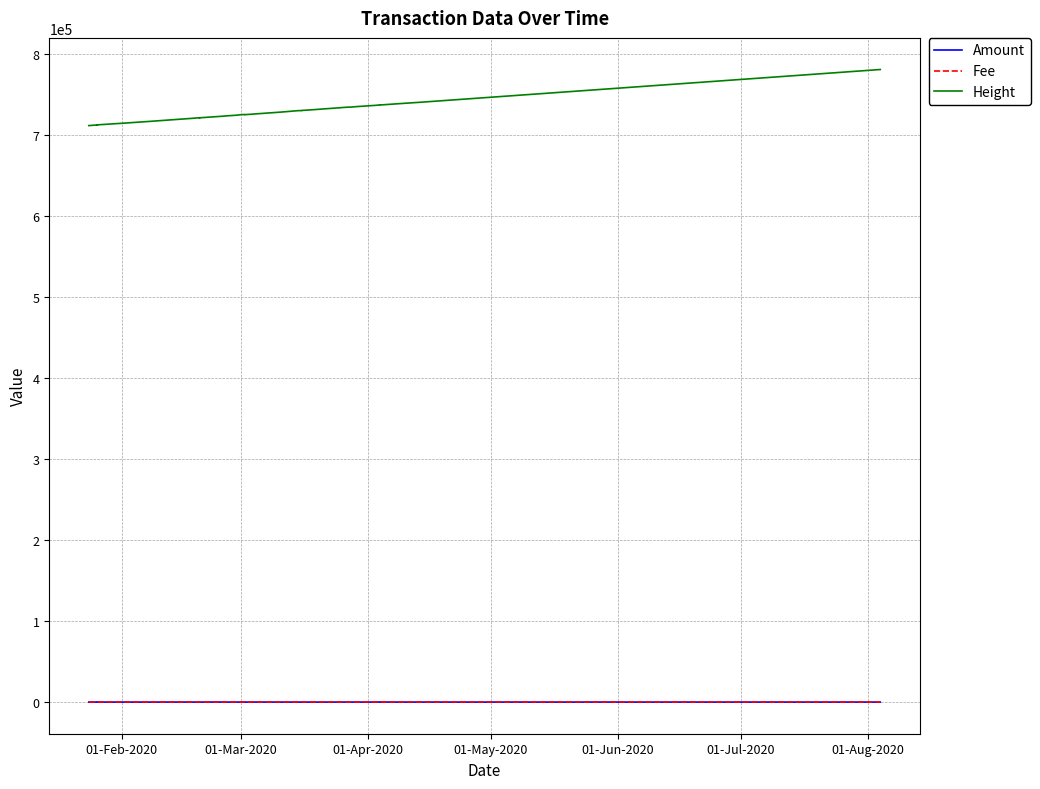

Reading left to right, extract all data points from this chart.

Amount: 10.0	1.0	1.0	3.0	3.0	1.0	1.0	1.0	1.0	4.0	4.0	48.0	13.0	10.0	24.0	1.0	6.0	13.0	3.0	10.0	1.0	2.0	13.0	5.0	5.0	10.0	10.0	1.0	2.0	1.0	6.0	3.0	9.0	19.0	18.0	4.0	2.4
Fee: 0.1	0.0	0.0	0.0	0.0	0.0	0.0	0.1	0.0	0.0	0.0	0.0	0.0	0.0	0.1	0.1	0.0	0.0	0.0	0.1	0.0	0.0	0.0	0.0	0.0	0.0	0.0	0.0	0.0	0.0	0.1	0.0	0.0	0.0	0.0	0.0	0.1
Height: 711733.0	712541.0	712573.0	712421.0	712630.0	714586.0	716633.0	720623.0	721459.0	721339.0	721372.0	723090.0	723901.0	724567.0	725184.0	725428.0	725200.0	726674.0	728473.0	730180.0	730257.0	730506.0	730534.0	730760.0	731853.0	733710.0	733714.0	734108.0	734454.0	734608.0	735085.0	736777.0	737314.0	737189.0	739271.0	740612.0	780976.0